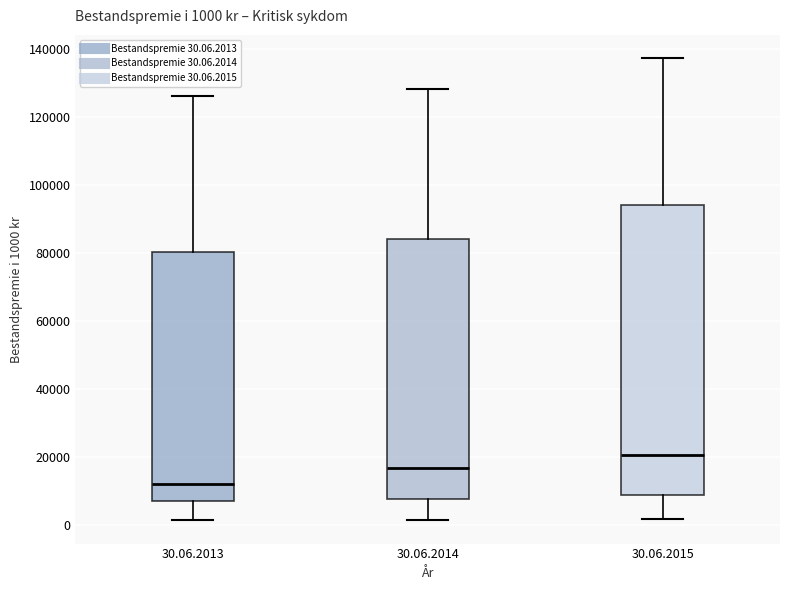

Which box's median line is the lowest?

30.06.2013